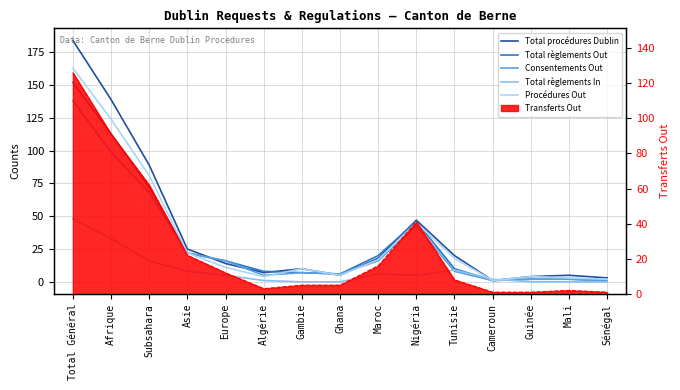

Where does the Total procédures Dublin series first go above 14?

Total Général